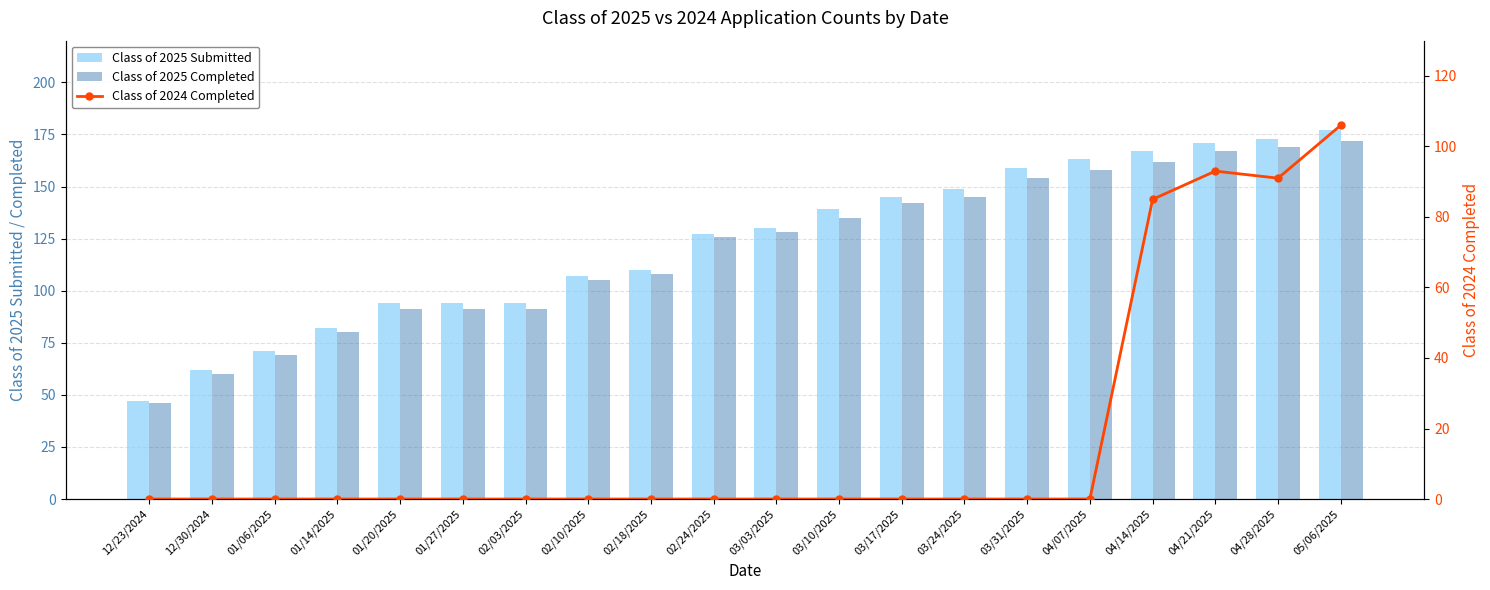

What is the difference between the Class of 2025 Submitted values at 12/23/2024 and 12/30/2024?

15